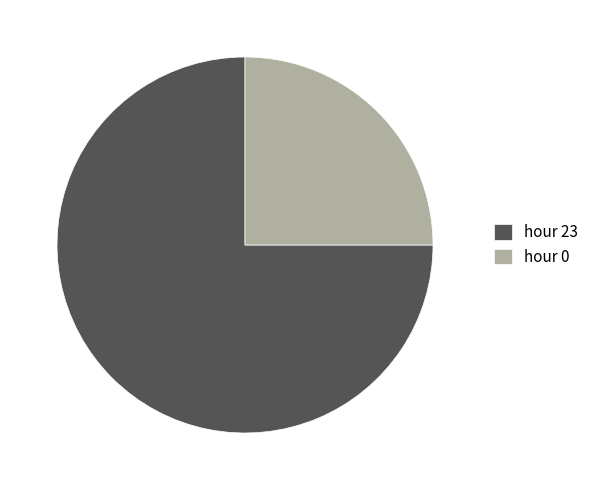

Approximately how many times larger is the value at hour 0 compared to hour 23?

0.3